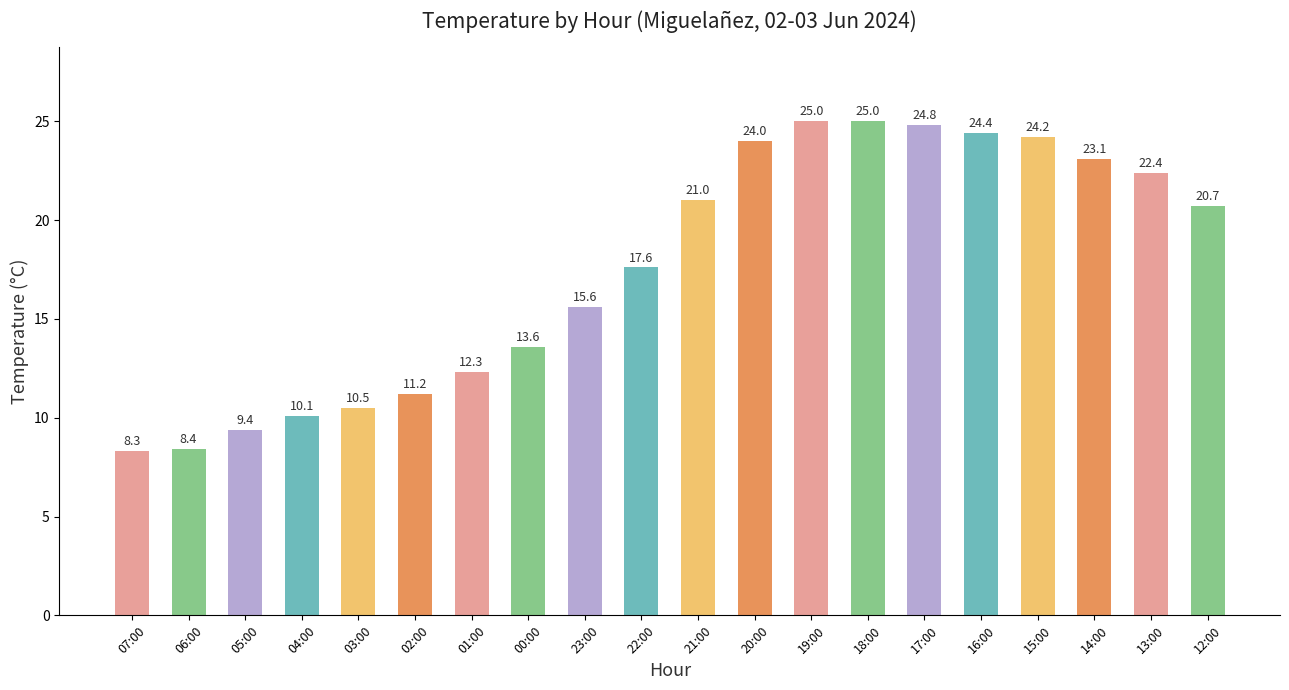

Reading left to right, transcribe all the data shown in this chart.

07:00=8.3	06:00=8.4	05:00=9.4	04:00=10.1	03:00=10.5	02:00=11.2	01:00=12.3	00:00=13.6	23:00=15.6	22:00=17.6	21:00=21.0	20:00=24.0	19:00=25.0	18:00=25.0	17:00=24.8	16:00=24.4	15:00=24.2	14:00=23.1	13:00=22.4	12:00=20.7